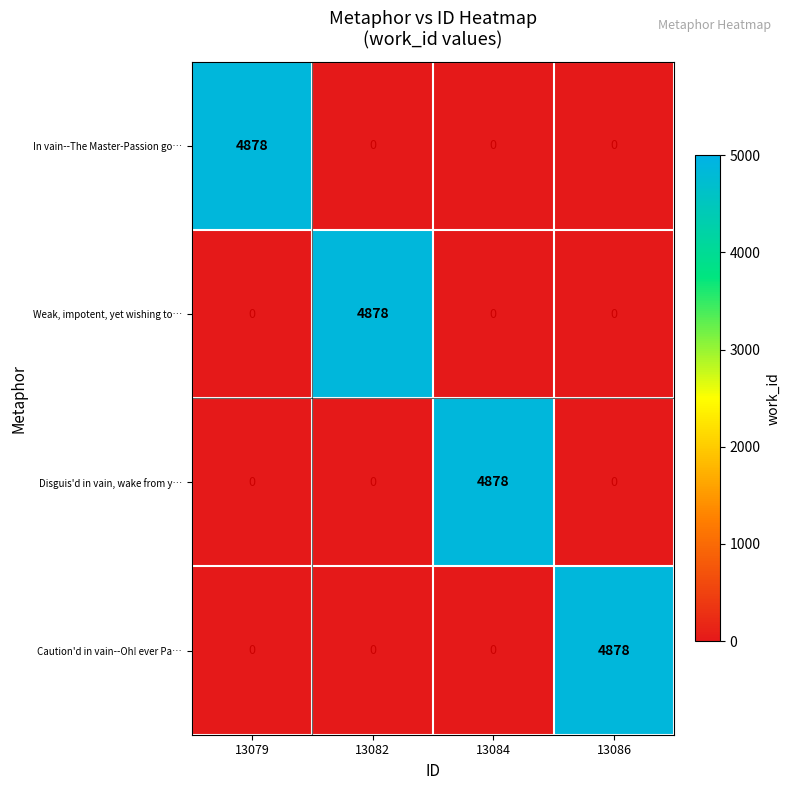

At how many categories does at least one series exceed 1979?

4